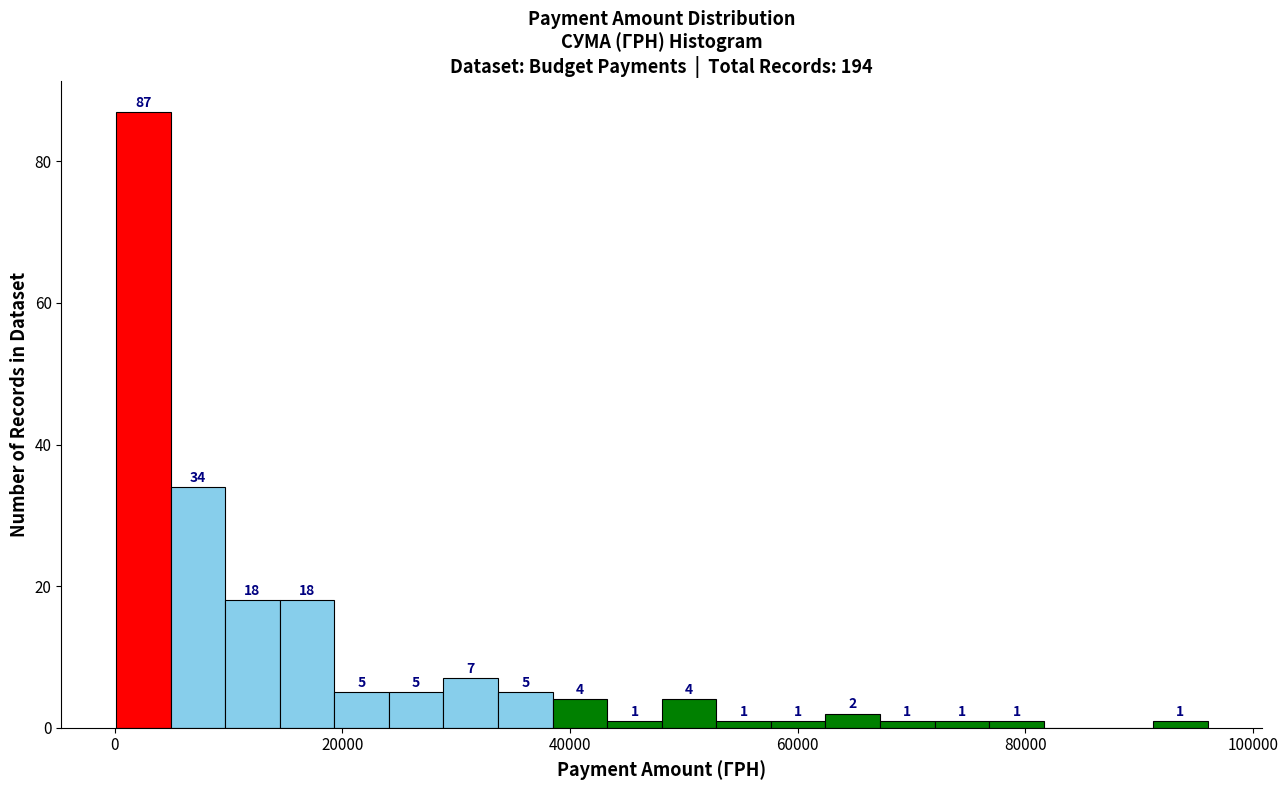

Read against the x-axis, roughly where is the centre of the tallest bar?

2000